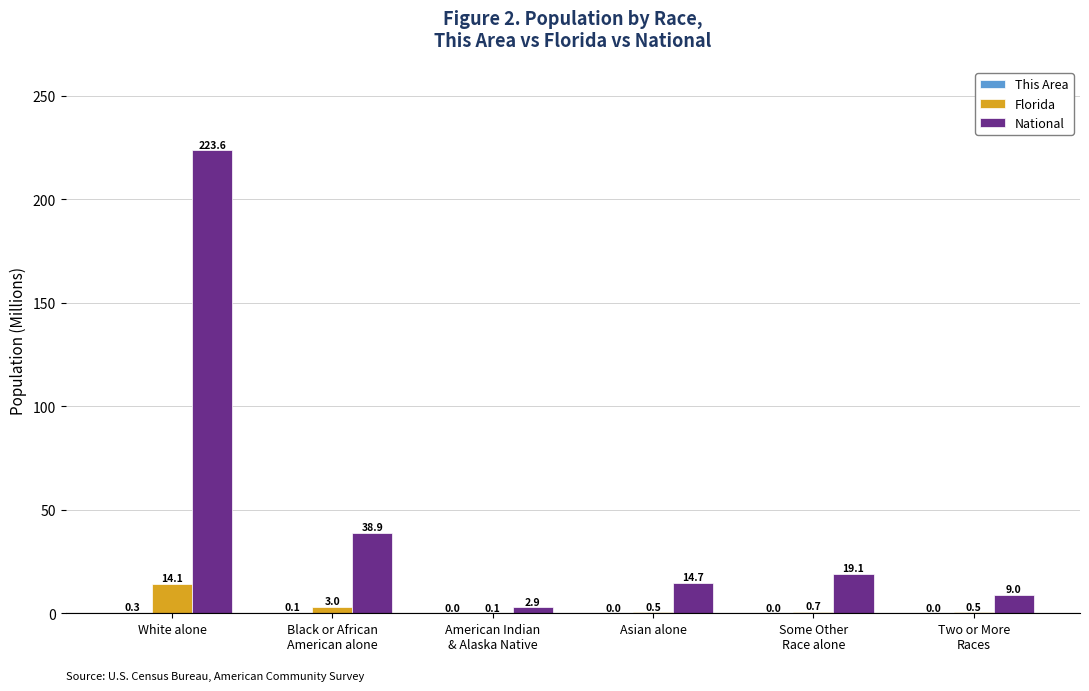

What is the spread (max minus min) of values at Asian alone?

14.7